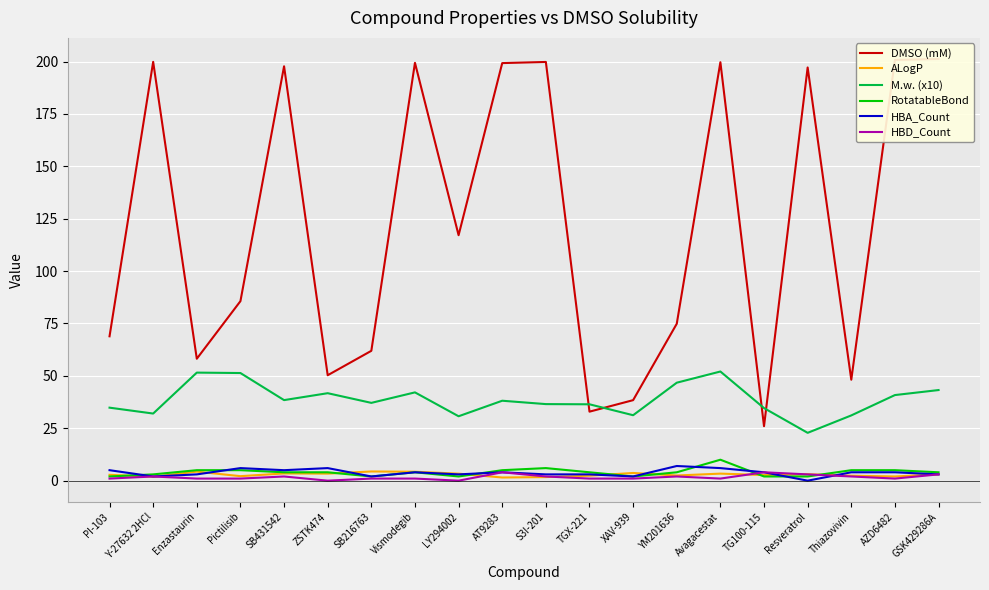

Which category has the highest value in the ALogP series?

SB216763